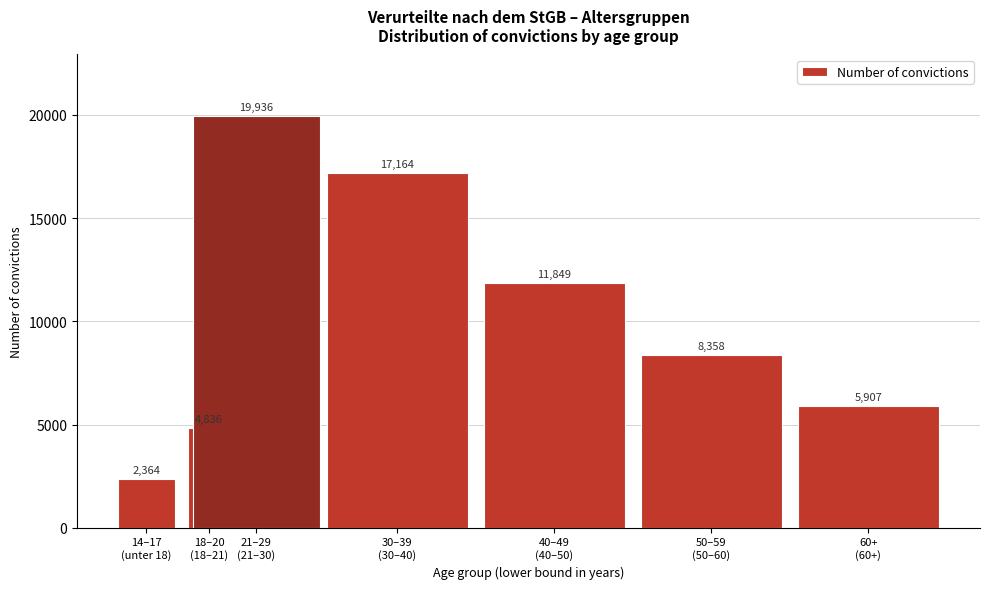

Reading left to right, extract all data points from this chart.

2364	4836	19936	17164	11849	8358	5907